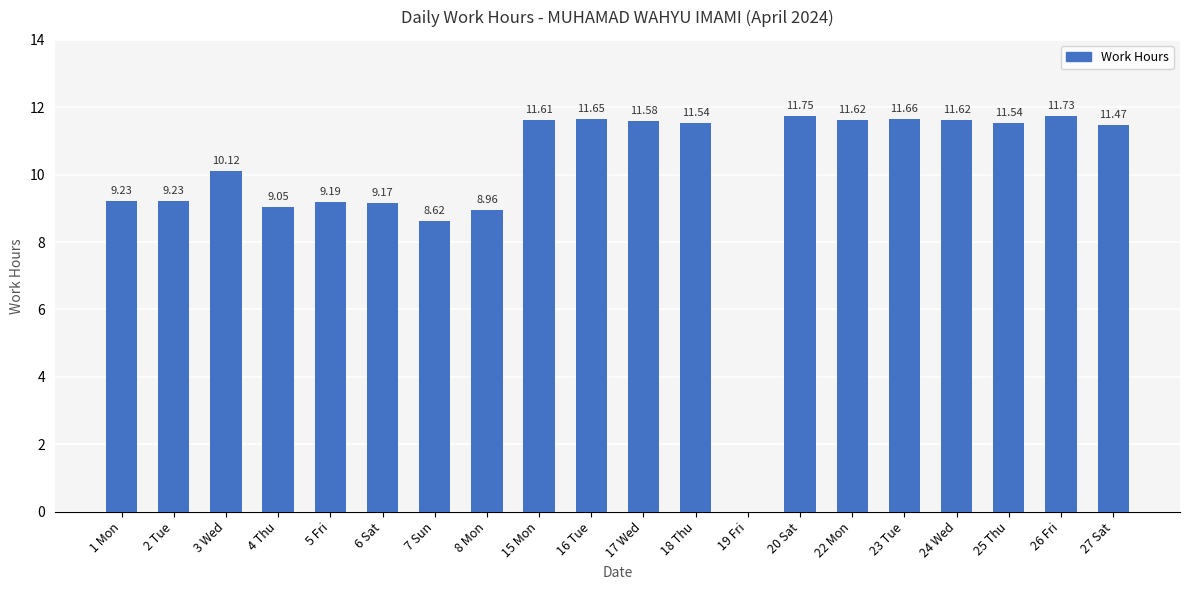

How many categories are shown in the chart?

20